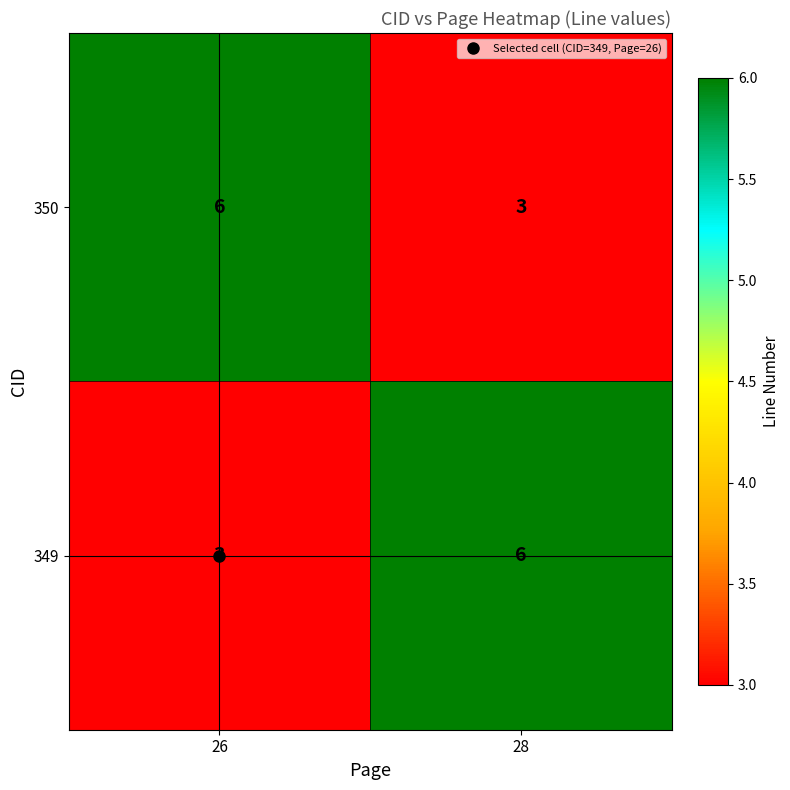

Read the 349 value at 26.

3